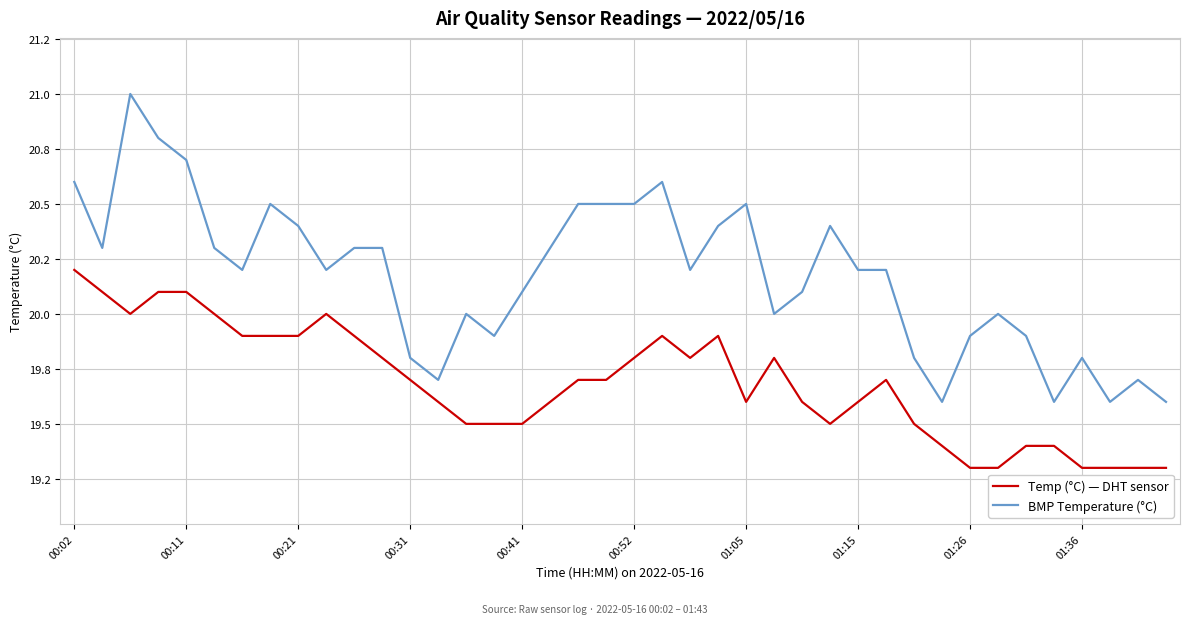

Is this an area chart (filled region under the line)?

No